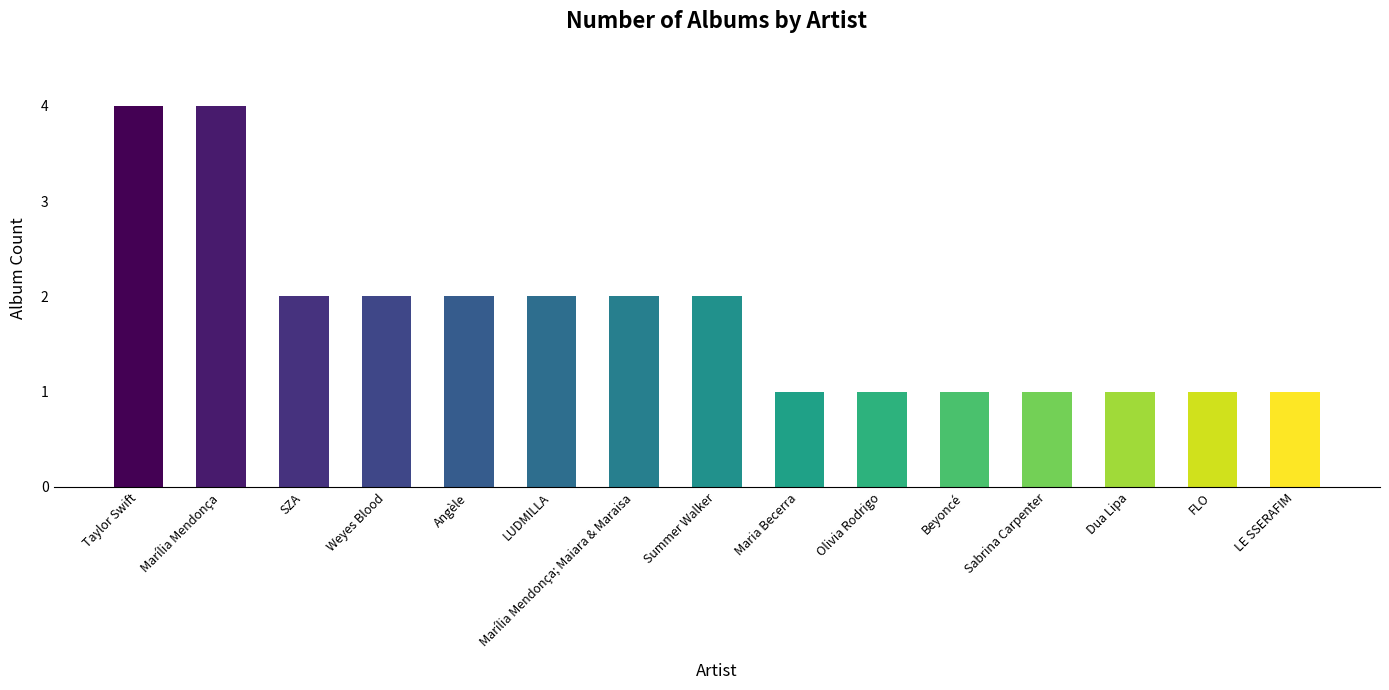

What is the sum of all values?

27